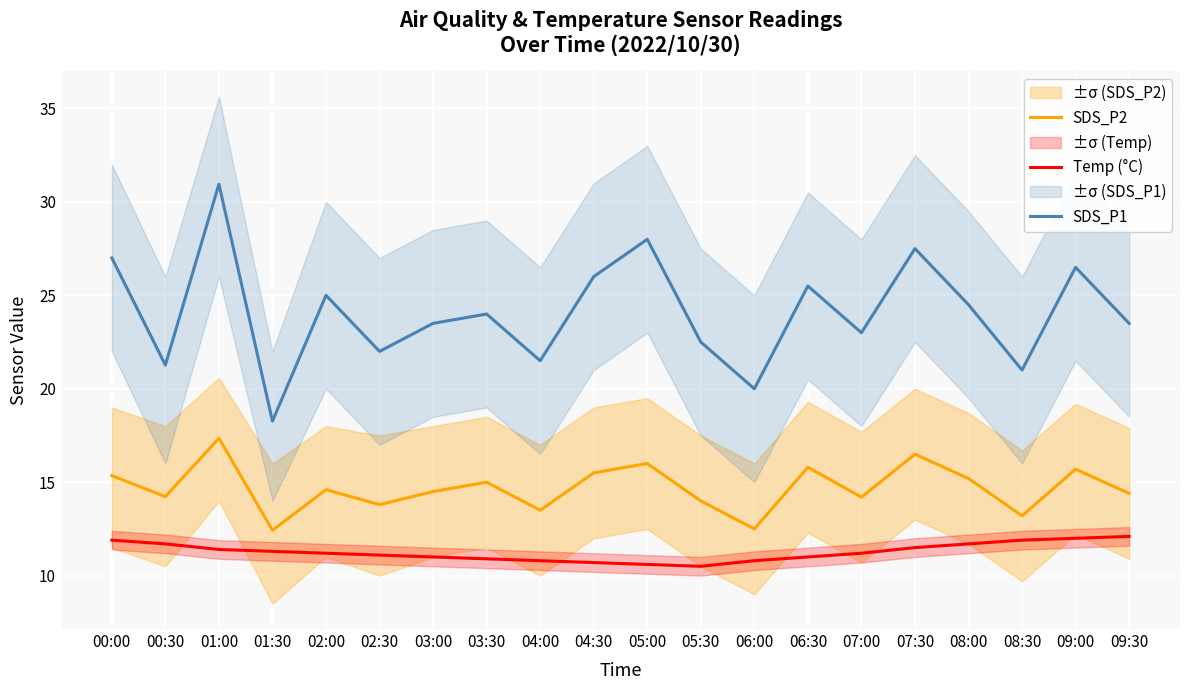

What is the minimum value for Temp (°C)?

10.5